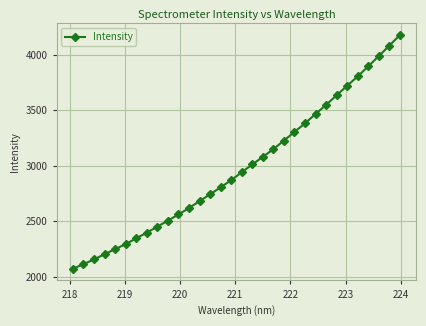

What is the value of the 25th point from the left?

3546.8